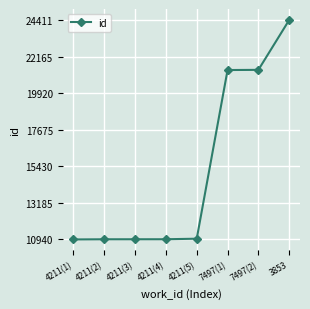

How many lines are shown in the chart?

1